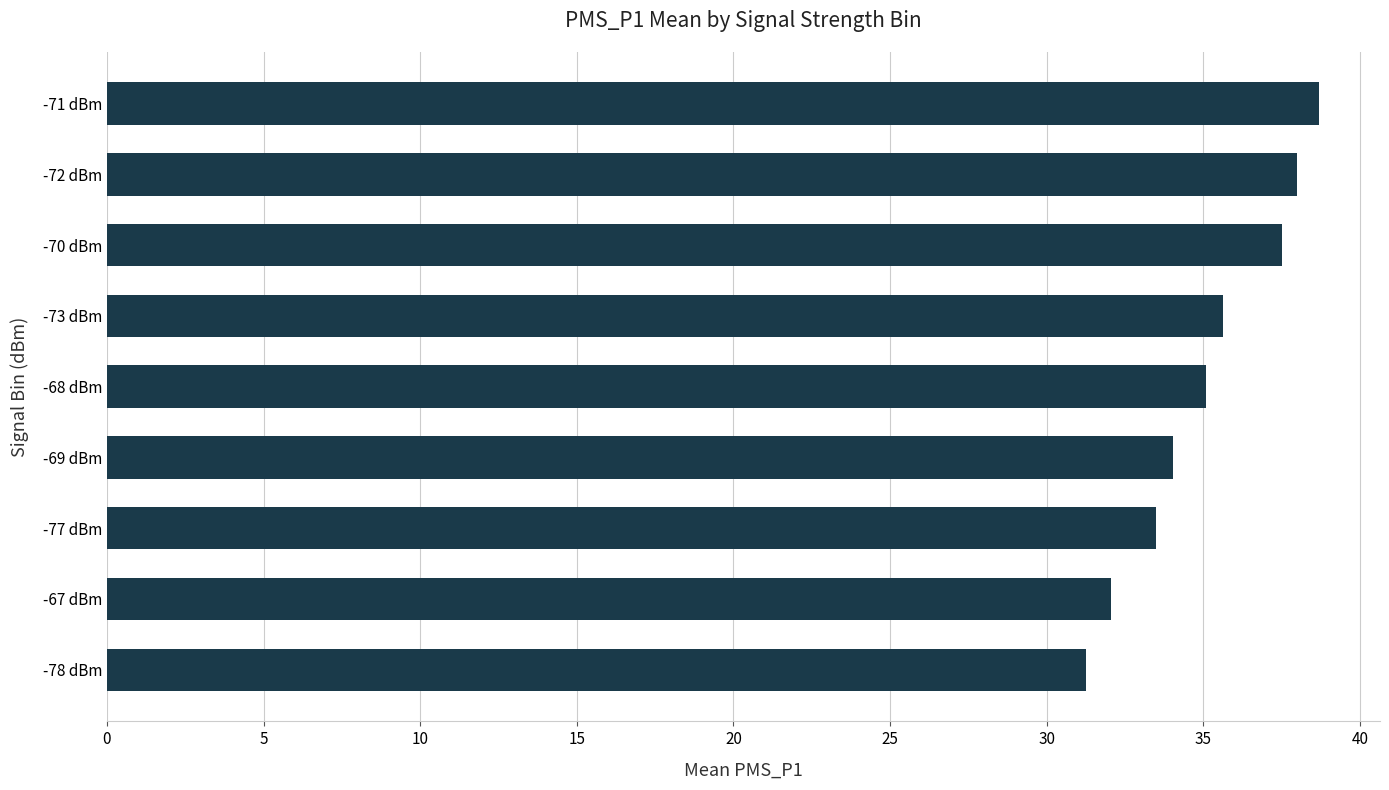

What is the average value?

35.1